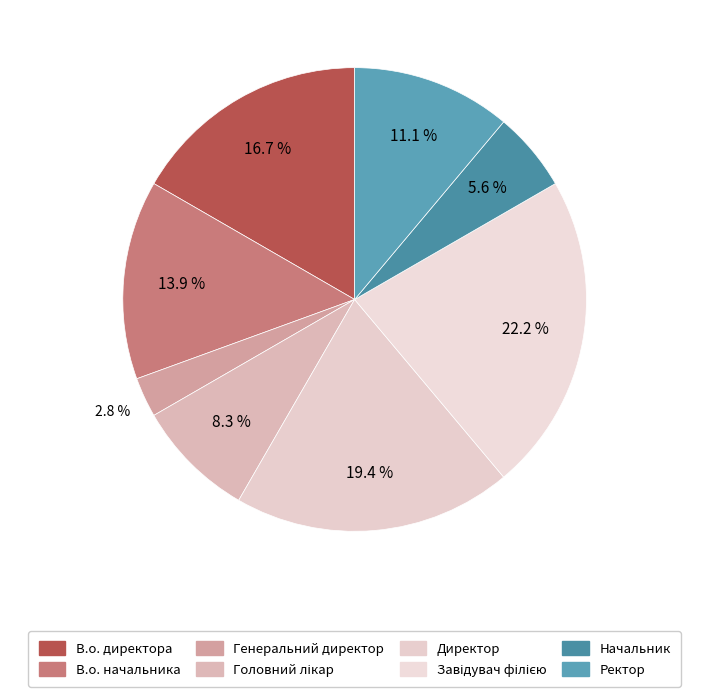

What percentage is the В.о. директора slice, to the nearest percent?

17%